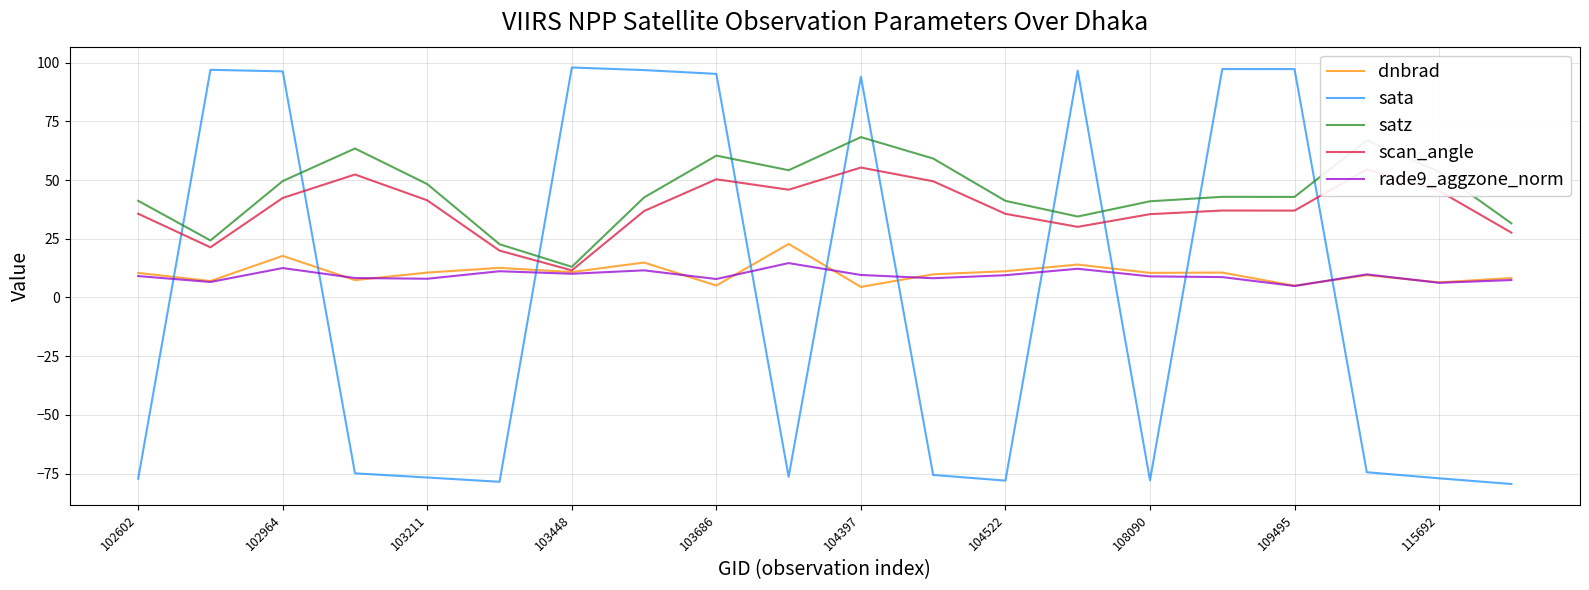

List the series in order of their peak value, highest first.

sata, satz, scan_angle, dnbrad, rade9_aggzone_norm